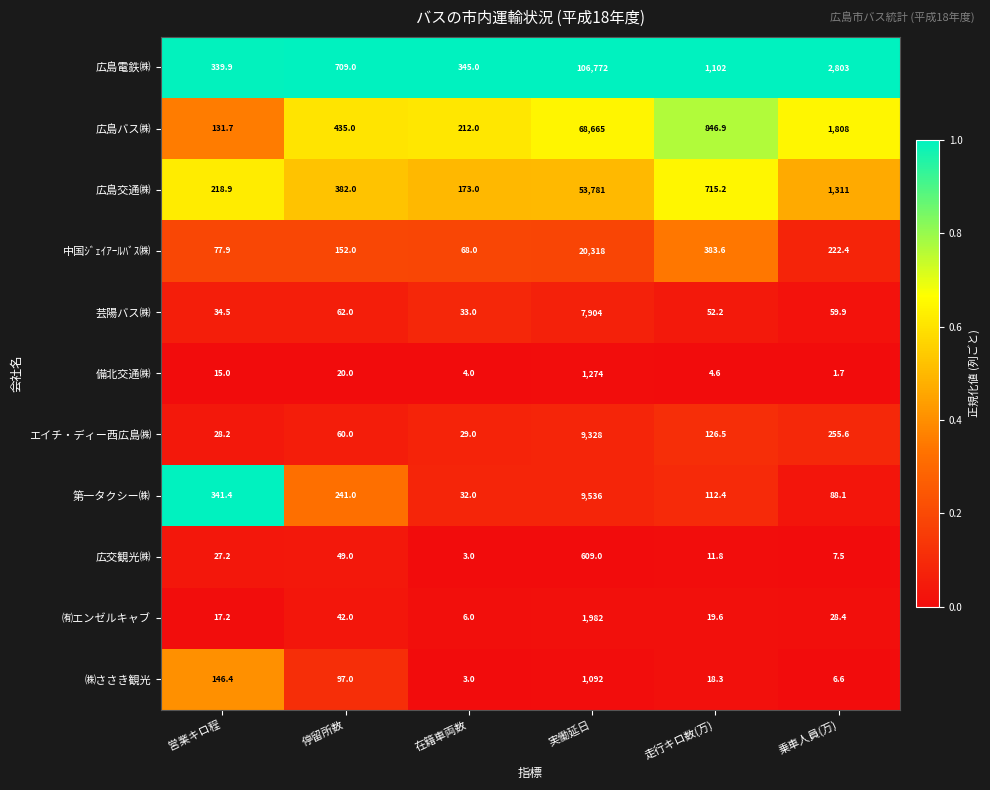

Where is 広島交通㈱ nearest to the value 26977?

乗車人員(万)